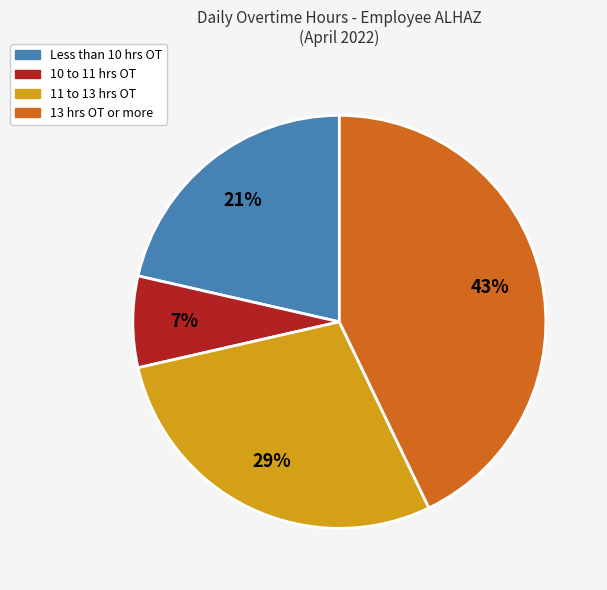

To the nearest percent, what percentage of the pie is 10 to 11 hrs OT?

7%